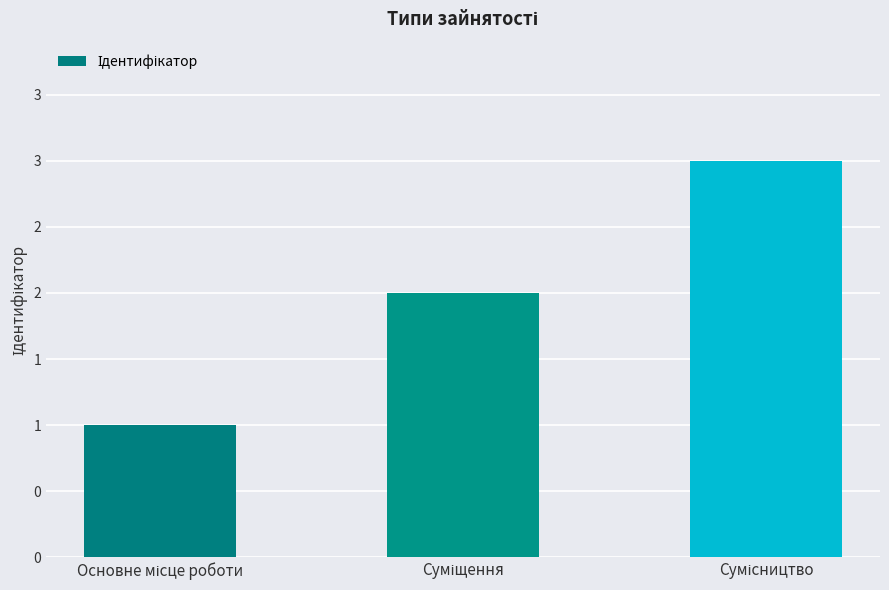

Reading left to right, what are all the values shown in this chart?

1	2	3